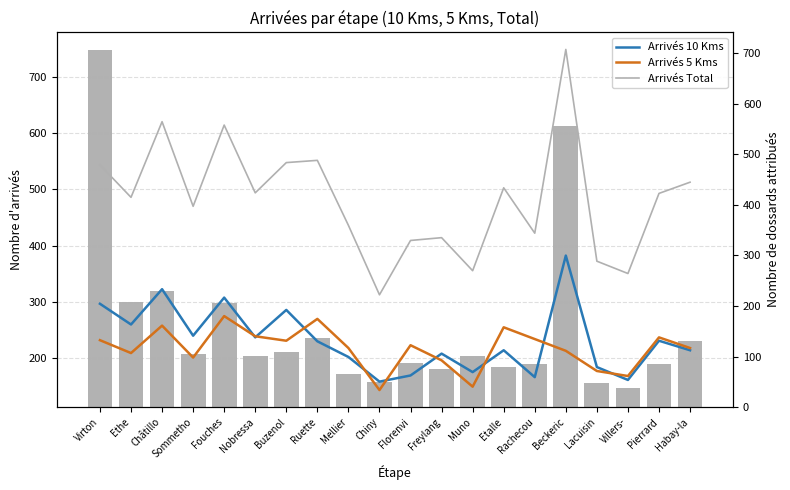

Reading left to right, transcribe all the data shown in this chart.

Arrivés 10 Kms: 296	259	322	239	307	236	285	229	201	157	168	207	174	213	165	382	183	160	230	213
Arrivés 5 Kms: 231	208	257	200	274	238	230	269	217	142	222	195	148	254	233	212	176	167	236	217
Arrivés Total: 544	486	621	470	615	494	548	552	436	312	409	414	355	503	422	750	372	350	493	513
Dossards Total: 706	207	229	105	206	102	109	136	66	50	88	75	102	80	85	557	47	37	86	130